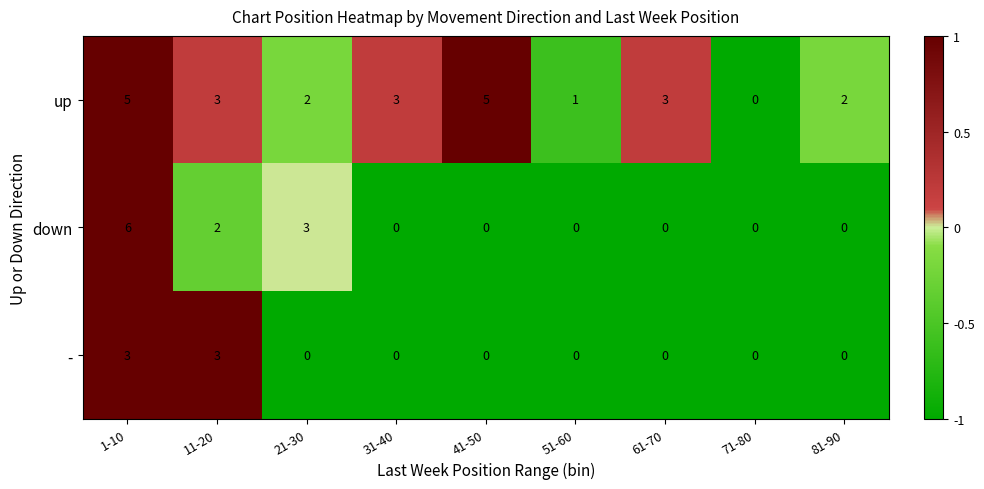

Which series has the largest total across all categories?

up